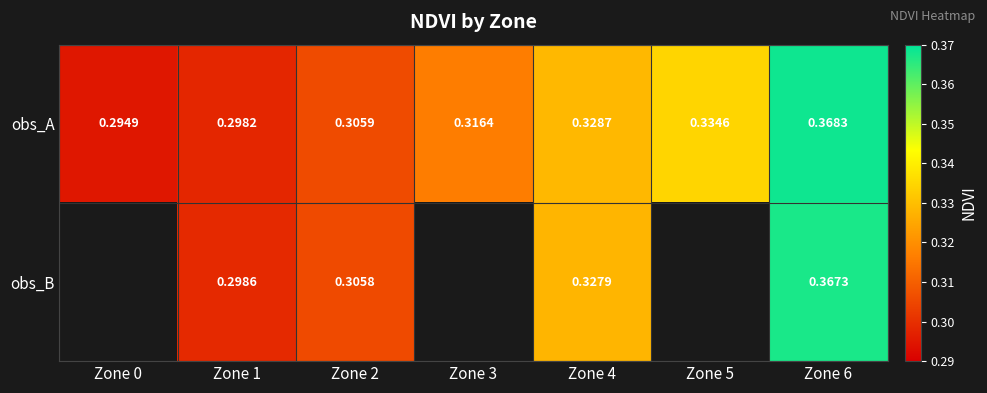

At which category is the sum across all series the highest?

Zone 6